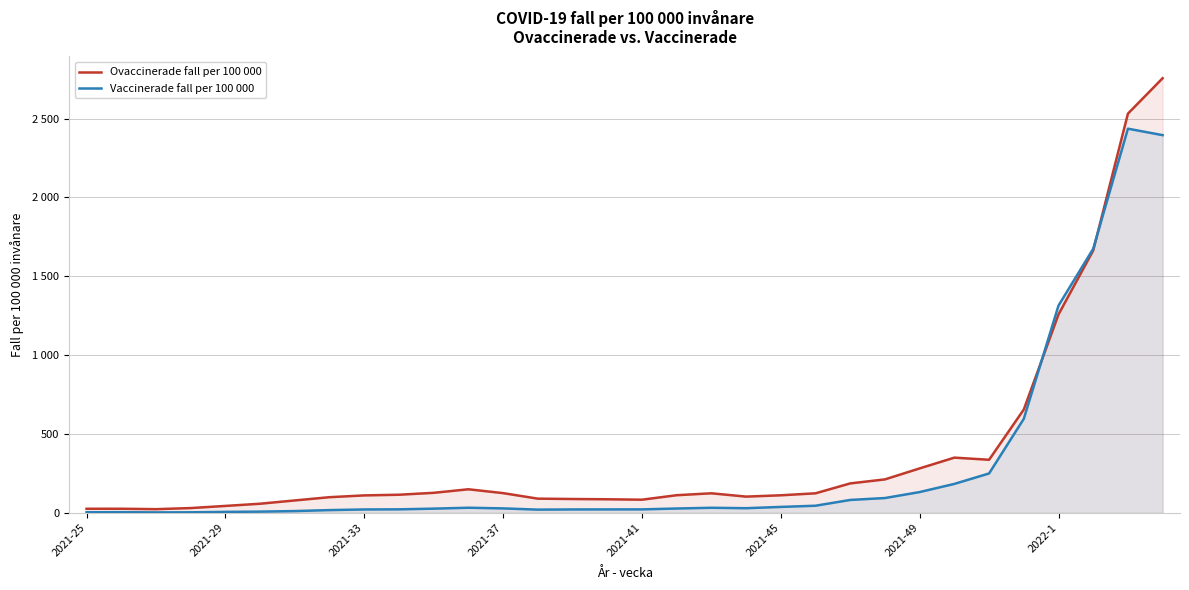

What is the value of the Vaccinerade fall per 100 000 point at the 13th from the left?

27.9